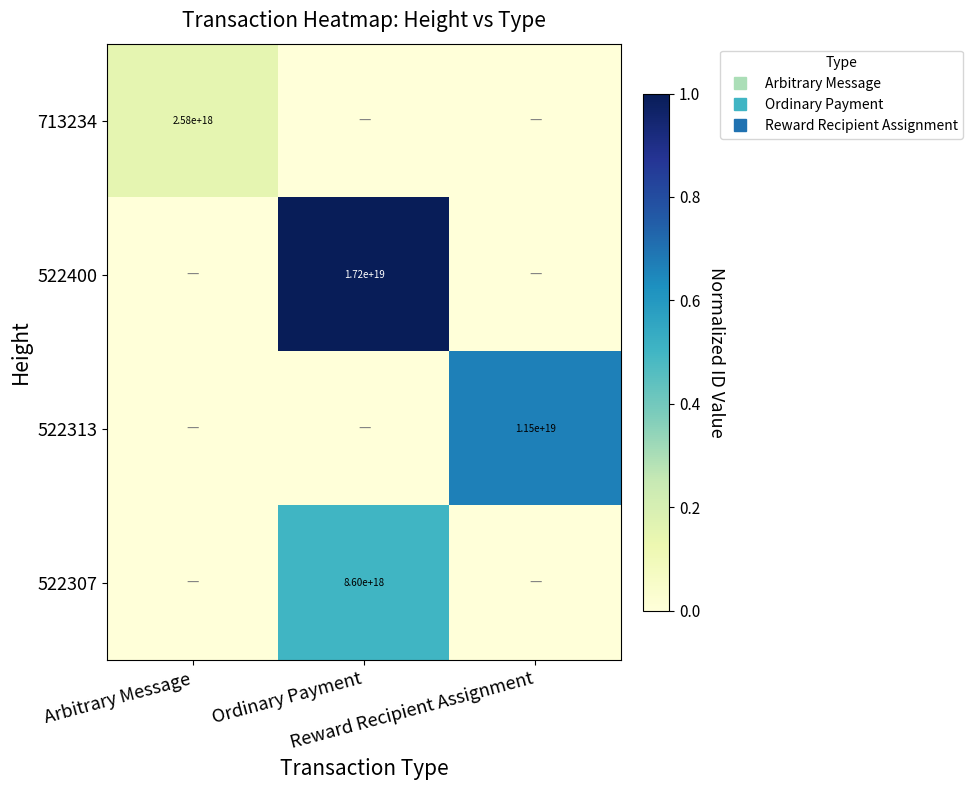

At which label is 522400 closest to 0?

Arbitrary Message